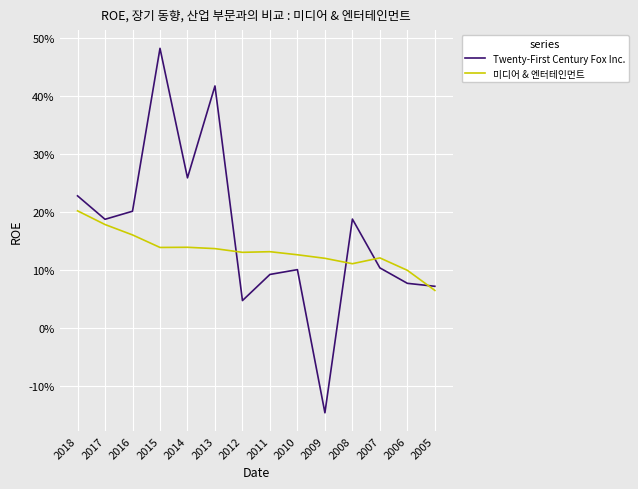

At which label does 미디어 & 엔터테인먼트 reach its peak?

2018